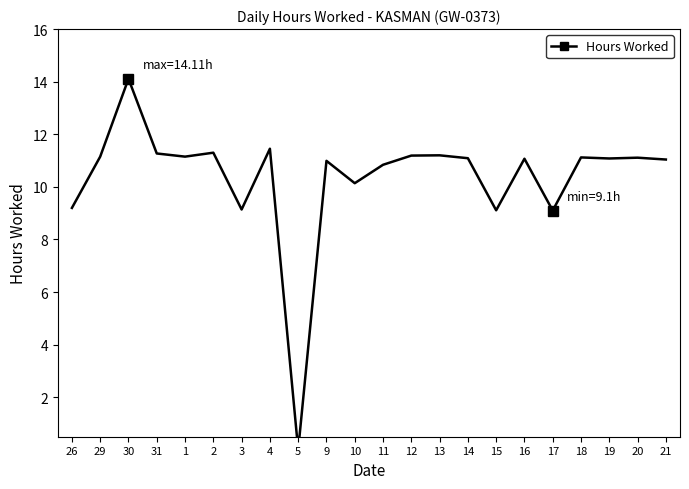

Rank the categories by value from lowest to highest.

5, 17, 15, 3, 26, 10, 11, 9, 21, 16, 19, 14, 20, 18, 29, 1, 12, 13, 31, 2, 4, 30